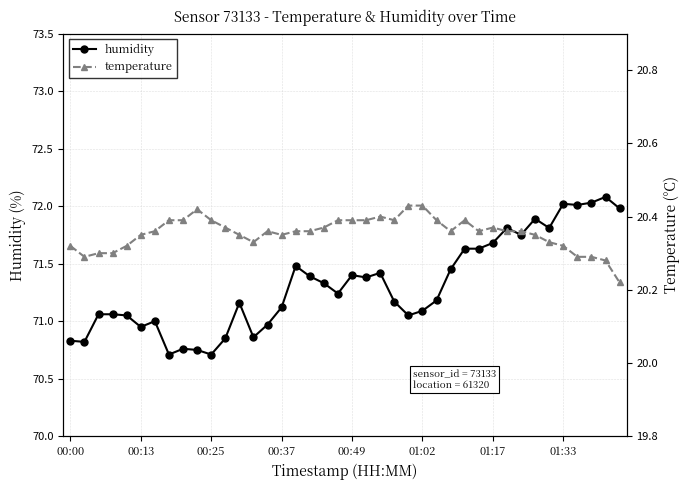

What is the value of the humidity point at the 30th from the left?

71.6